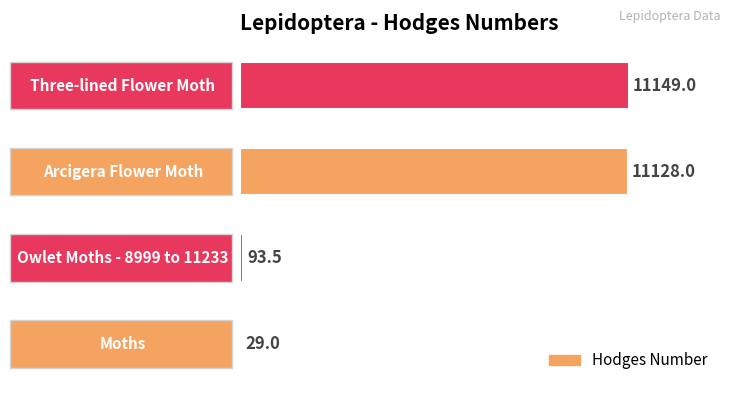

What is the maximum value shown in the chart?

11149.0